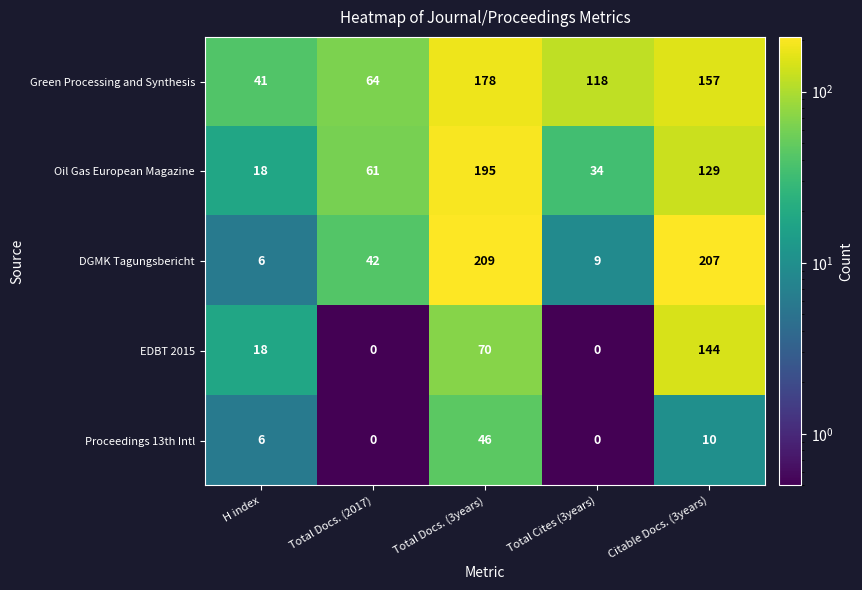

Count the number of data series in this chart.

5